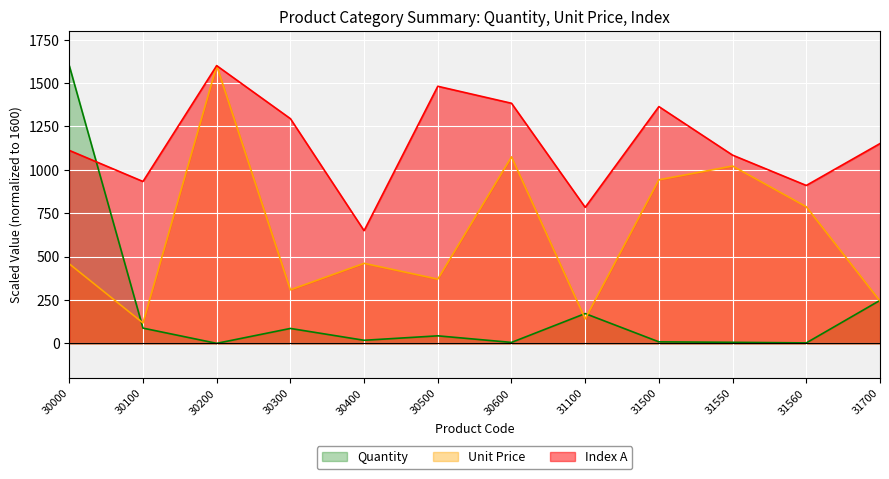

Is it true that Quantity equals 9.7 at 30600?

False